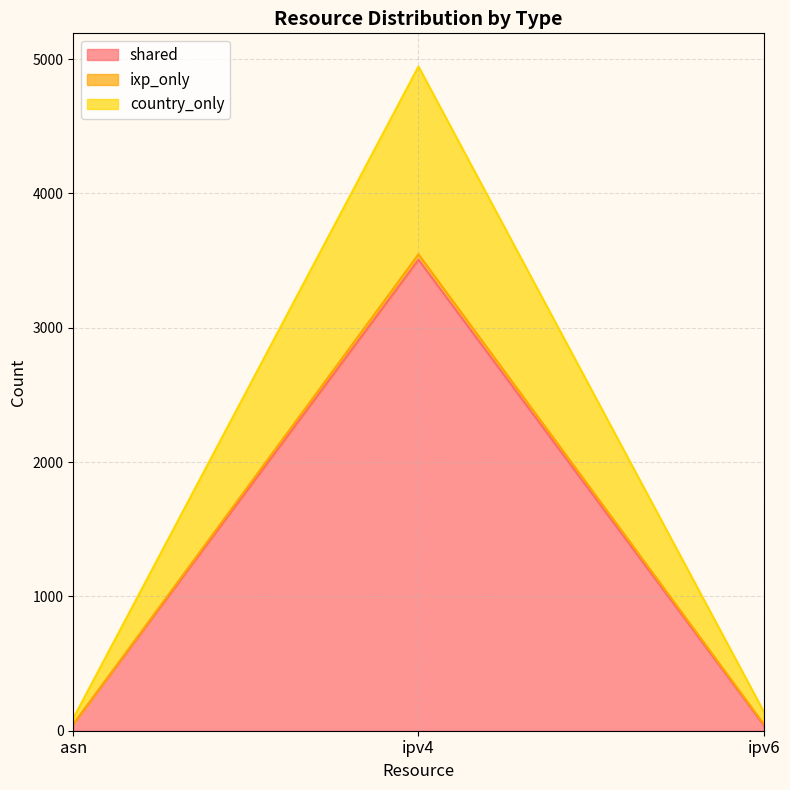

At which category is the sum across all series the highest?

ipv4